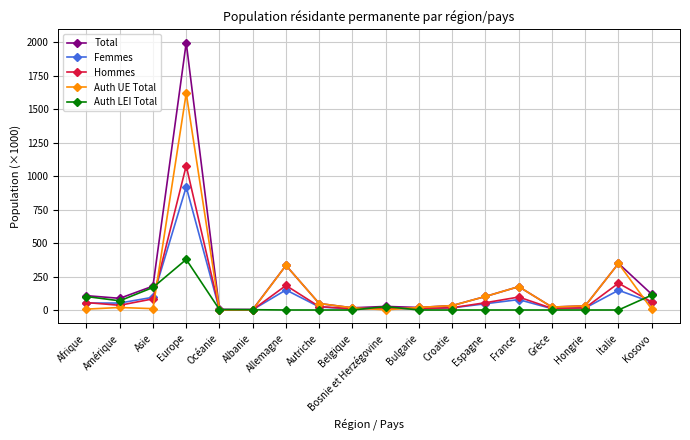

Is it true that Total equals 178.2 at Asie?

True